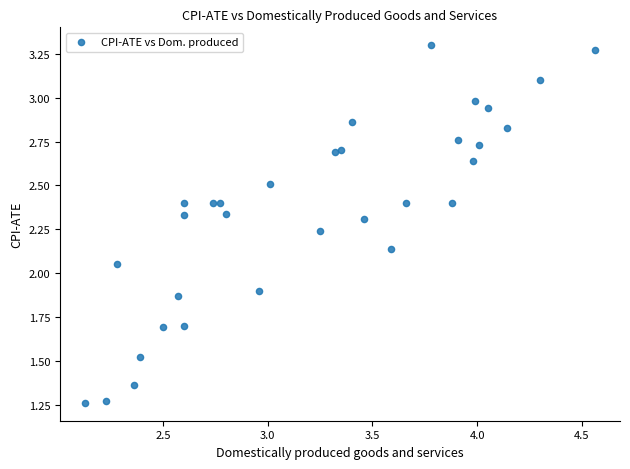

What is the range of X values (max minus min)?

2.4